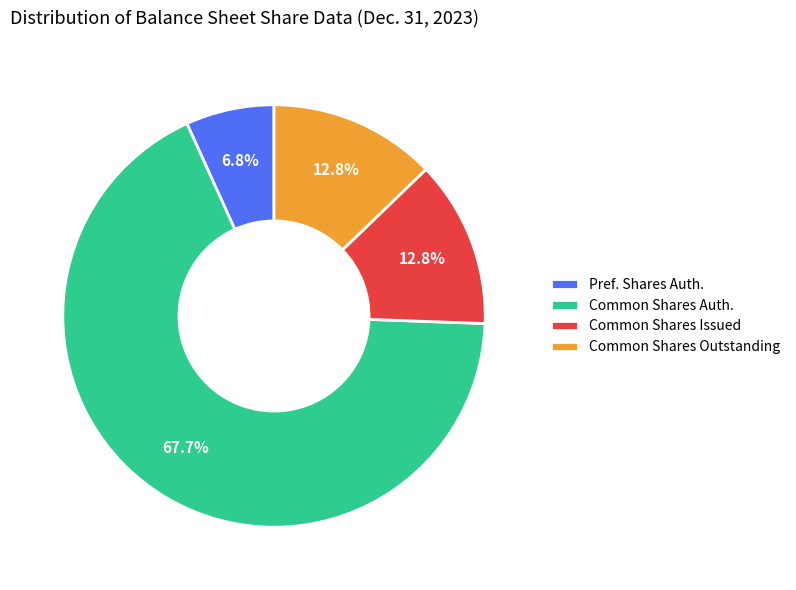

What is the largest slice in the pie chart?

Common Shares Auth.